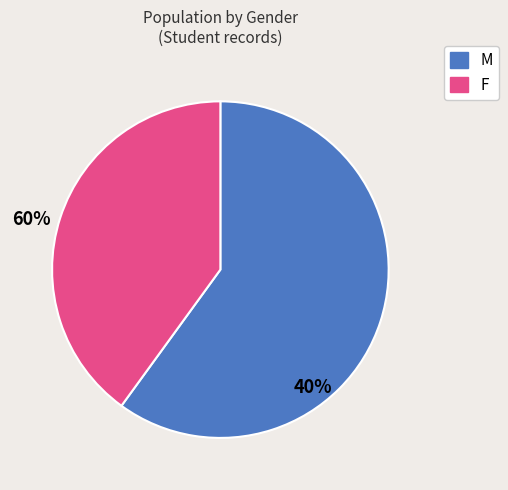

True or false: M accounts for 60% of the total.

True